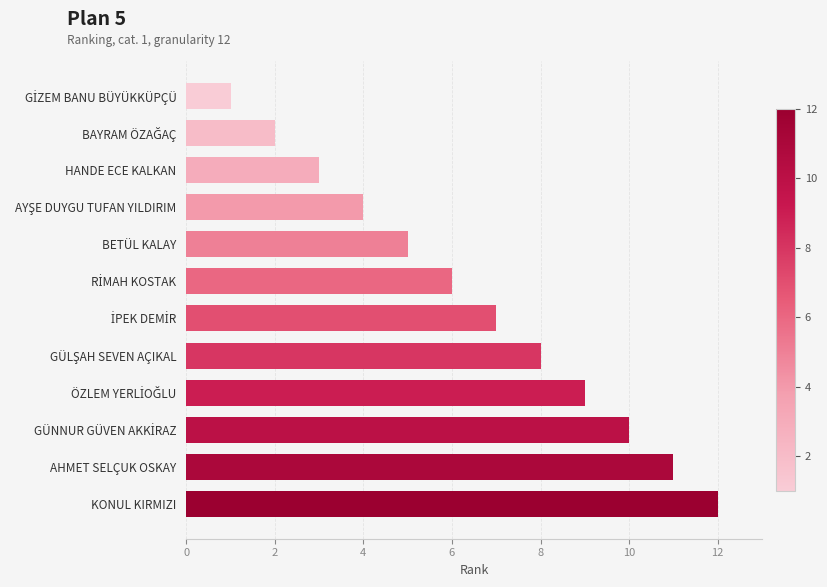

Is it true that the value at HANDE ECE KALKAN is 3?

True